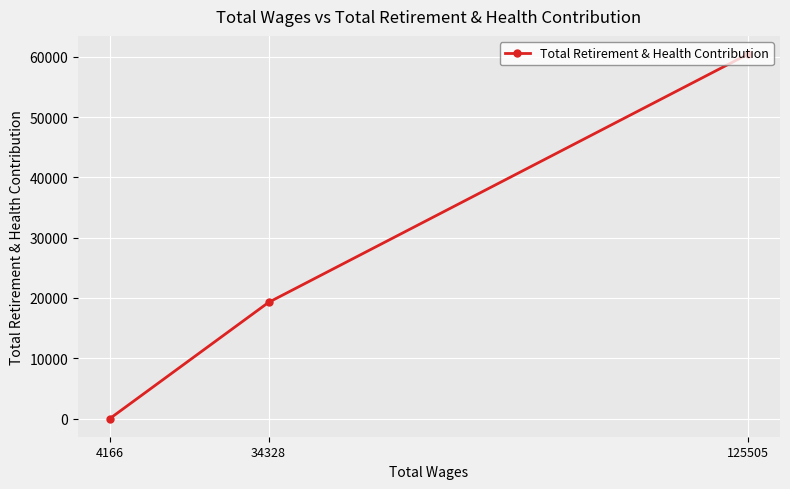

Which label corresponds to the smallest value in the chart?

4166